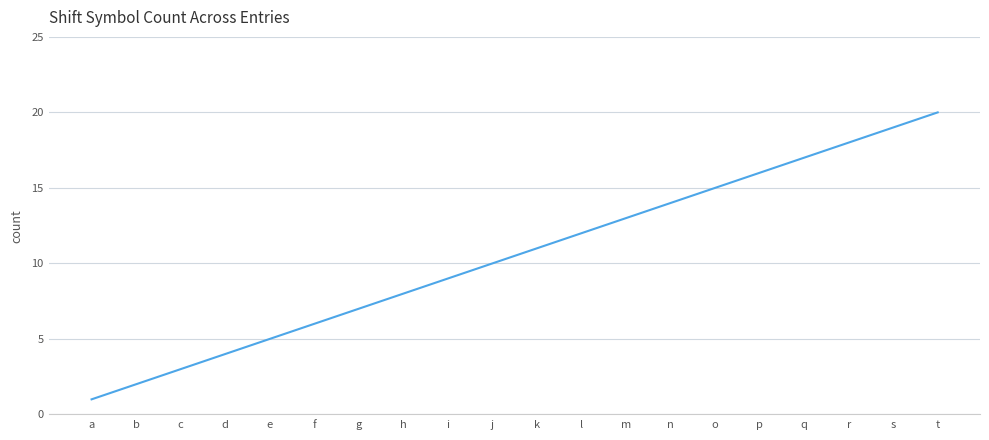

What is the difference between the maximum and minimum values?

19